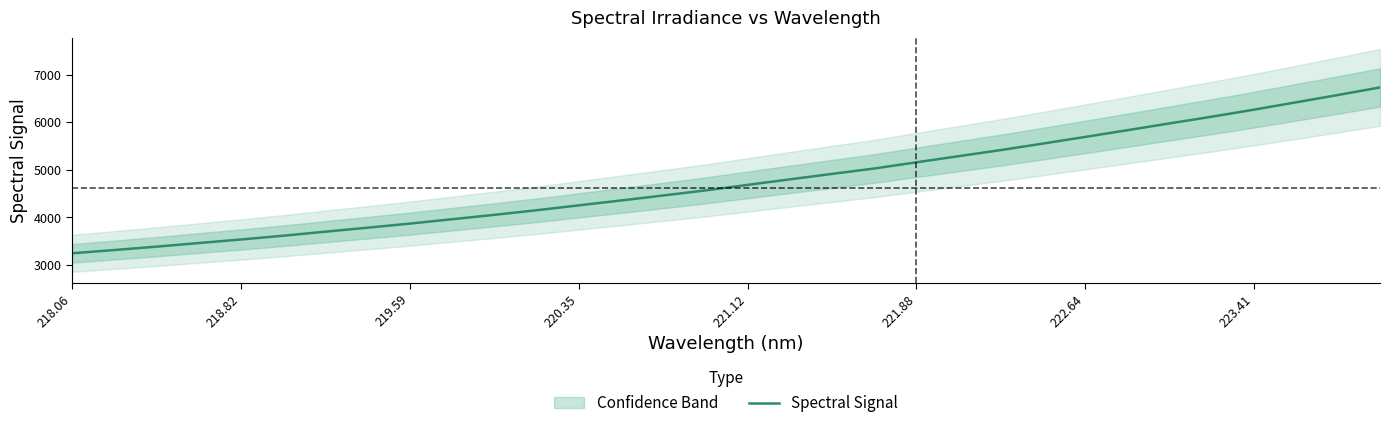

What is the maximum value shown in the chart?

6735.8